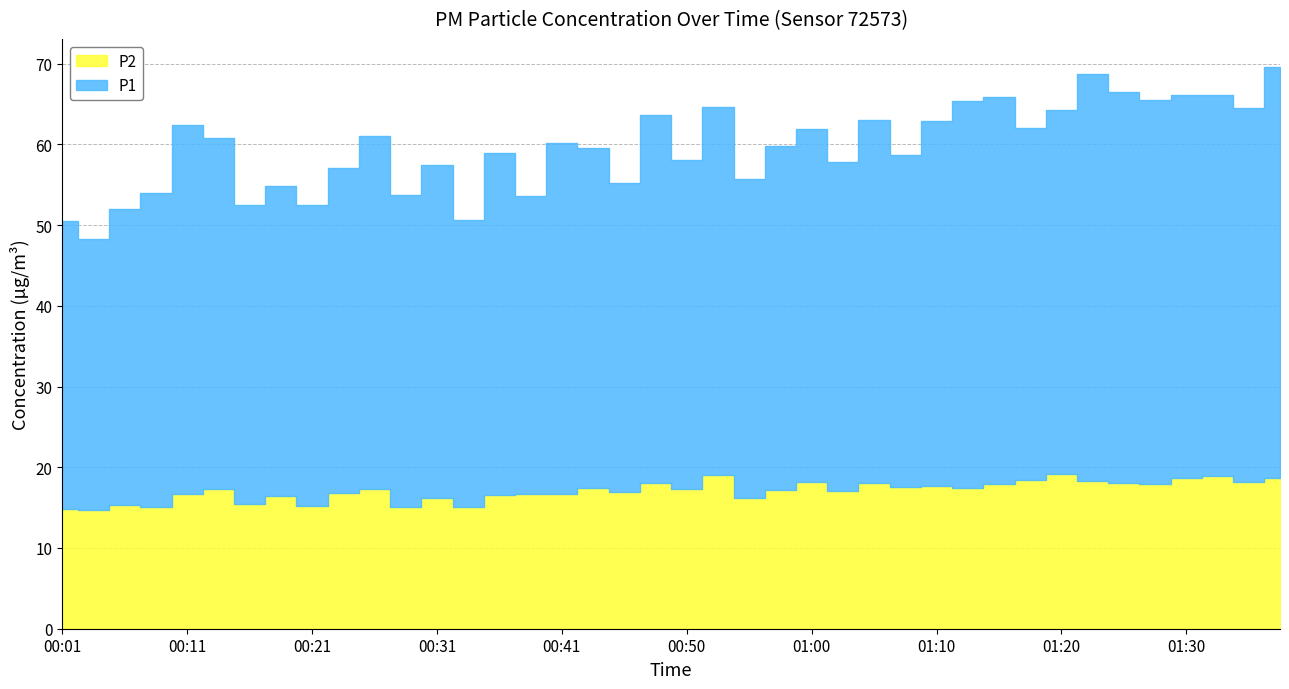

How many values in the P1 series are below 43?

20